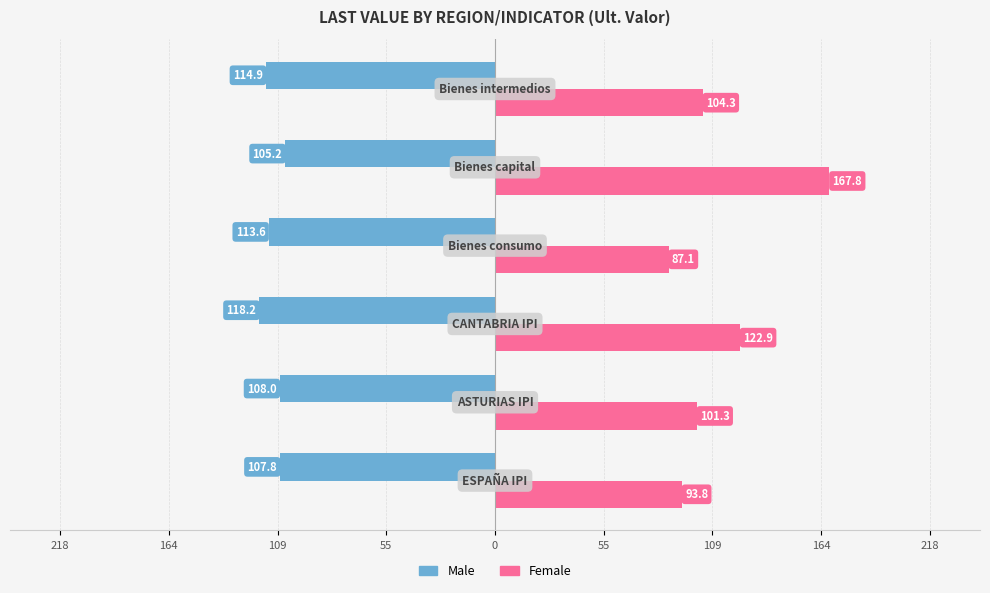

What are all the series names shown in the legend?

Male, Female